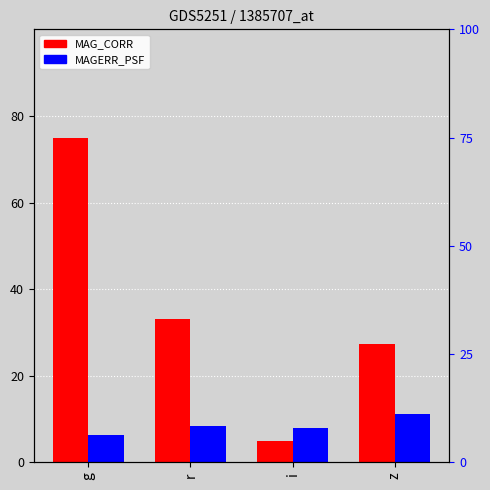

Which series has the largest total across all categories?

MAG_CORR